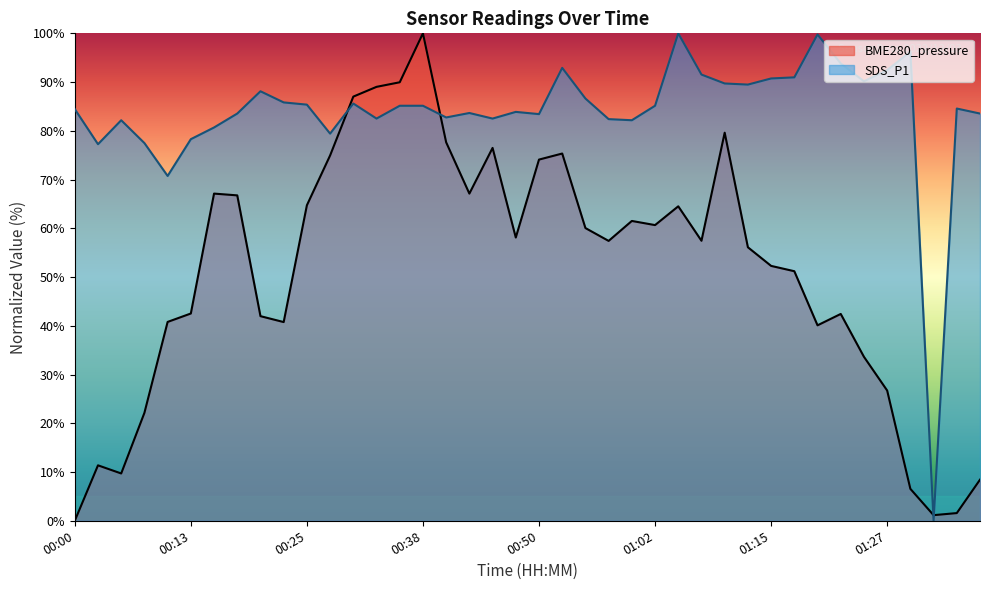

Between 00:50 and 01:35, which is larger?

00:50